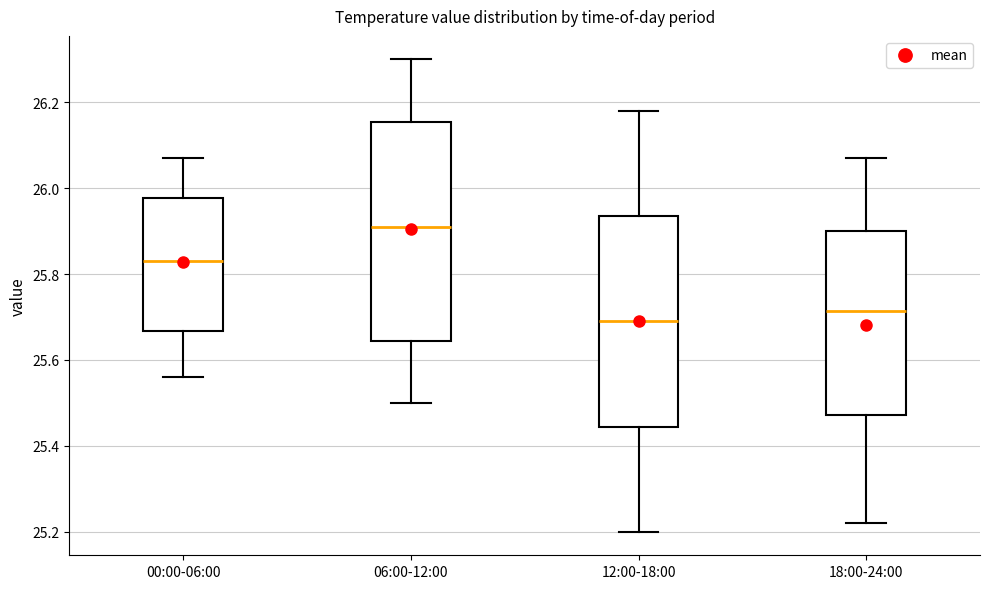

Reading left to right, transcribe this box plot: for each box, give where its median line is, the range the box spans, and where its two whiskers end, as read against the y-axis. The values are not printed on the chart, so give them approximately, as read against the axis.

00:00-06:00: median 25.84, box 25.66 to 25.98, whiskers 25.56 to 26.08
06:00-12:00: median 25.92, box 25.64 to 26.16, whiskers 25.50 to 26.30
12:00-18:00: median 25.70, box 25.44 to 25.94, whiskers 25.20 to 26.18
18:00-24:00: median 25.72, box 25.48 to 25.90, whiskers 25.22 to 26.08